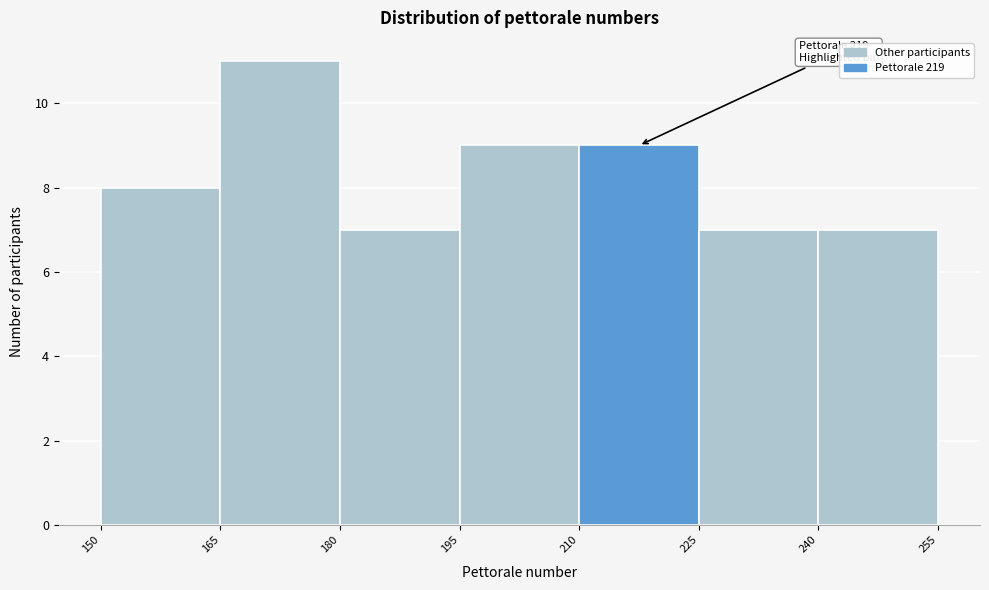

Over which range of the x-axis is the bar tallest?

165 to 180